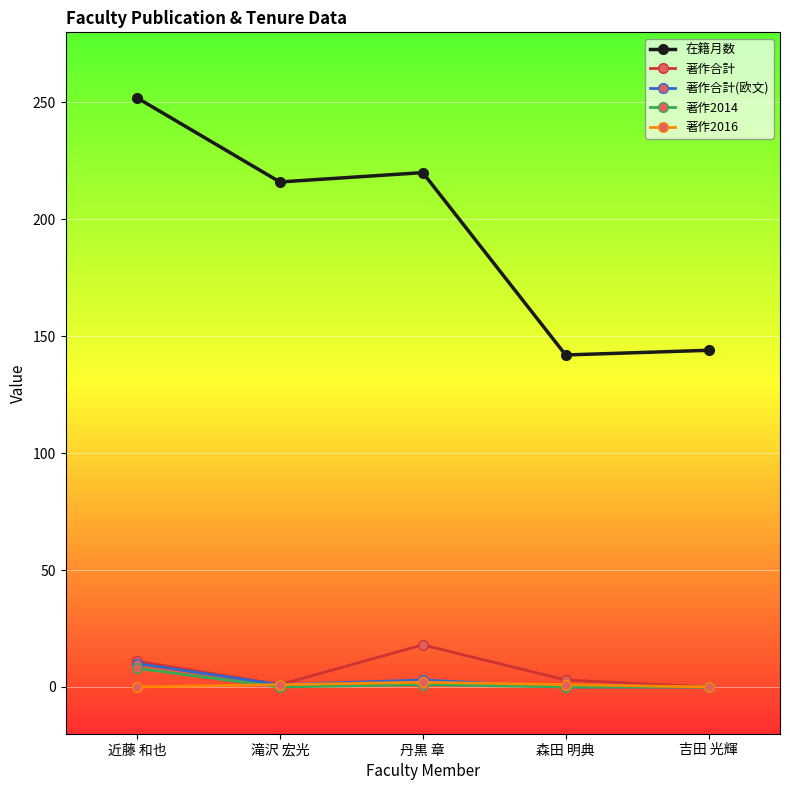

Count the 著作2014 values in the range 0 to 1.

4